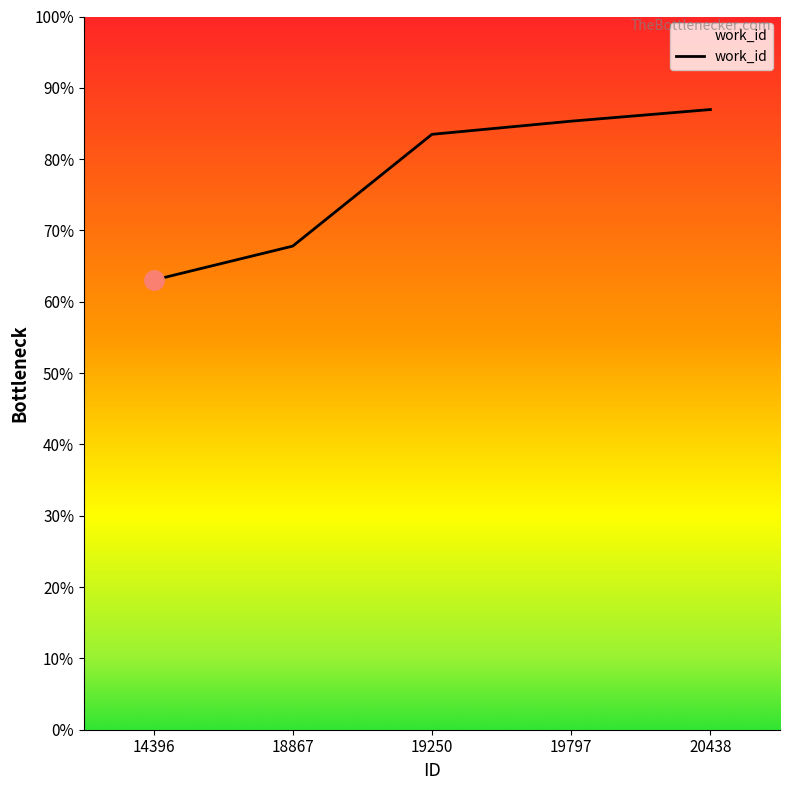

Does the chart have visible grid lines?

No